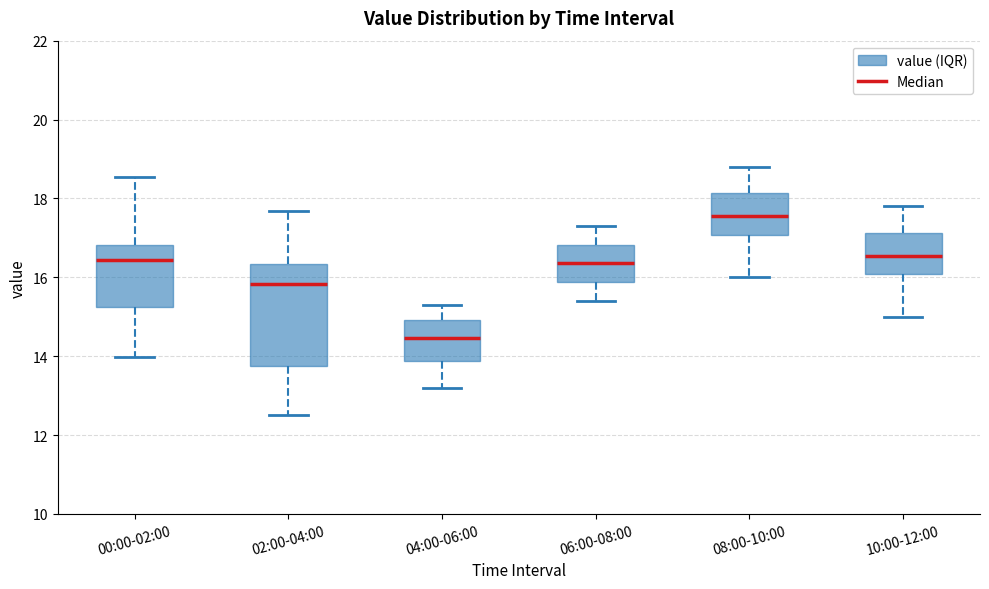

Where is the lower edge of the box for 06:00-08:00 on the y-axis? The values are not printed on the chart, so give them approximately, as read against the axis.

15.8